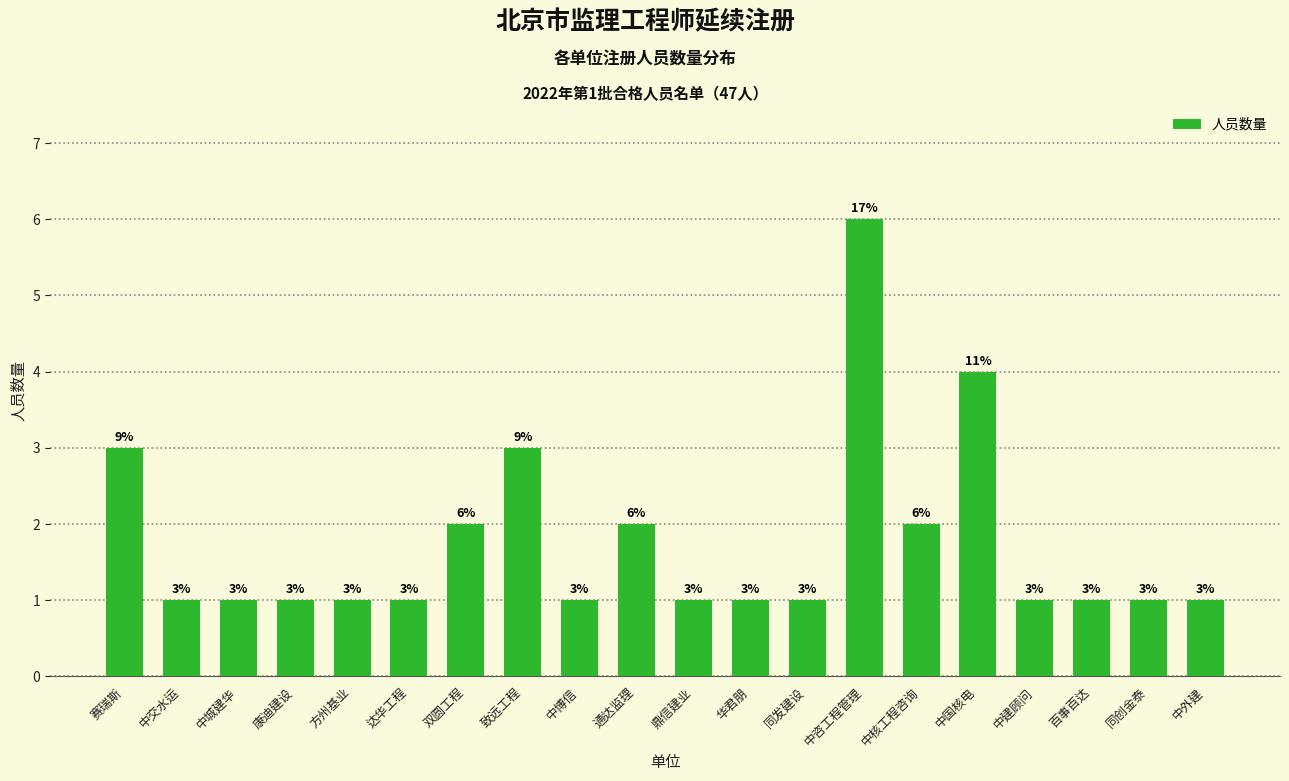

What position from the left is 同创金泰?

19